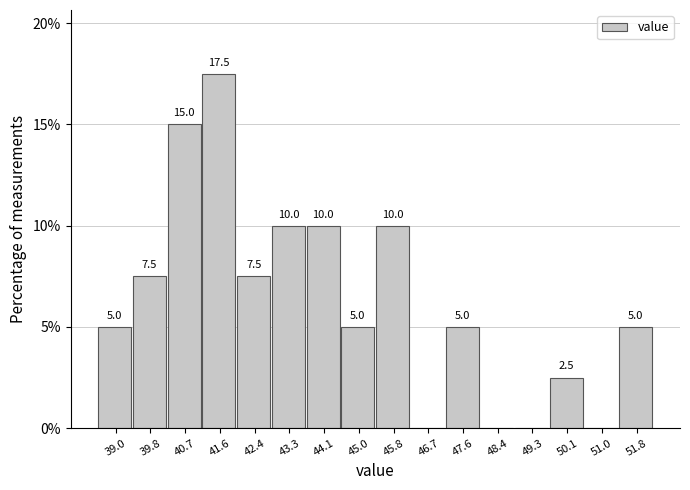

Reading left to right, list all the values displayed in this chart.

39.0=5.0	39.8=7.5	40.7=15.0	41.6=17.5	42.4=7.5	43.3=10.0	44.1=10.0	45.0=5.0	45.8=10.0	46.7=0.0	47.6=5.0	48.4=0.0	49.3=0.0	50.1=2.5	51.0=0.0	51.8=5.0